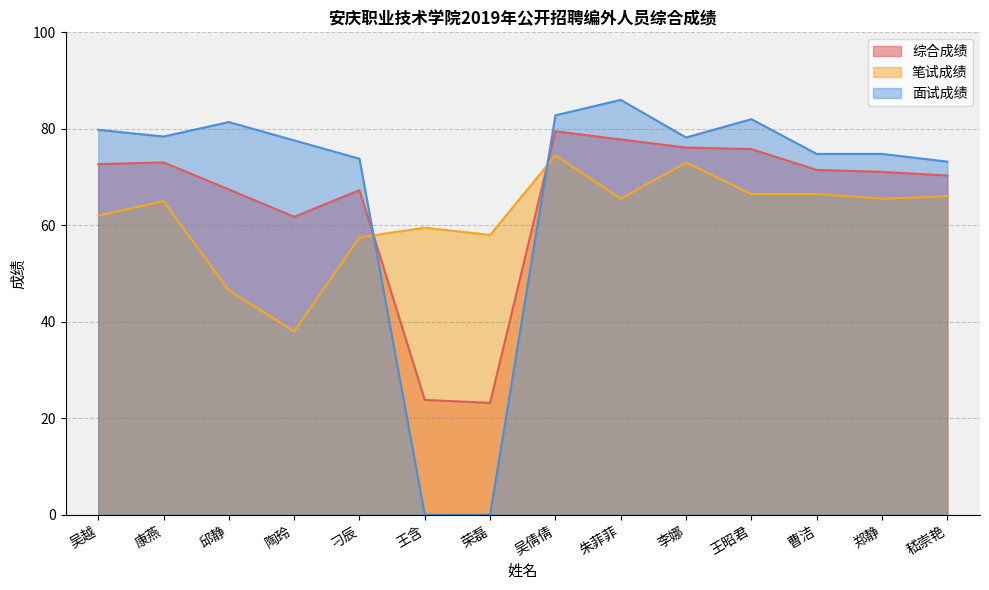

How many positive values does the 面试成绩 series have?

12